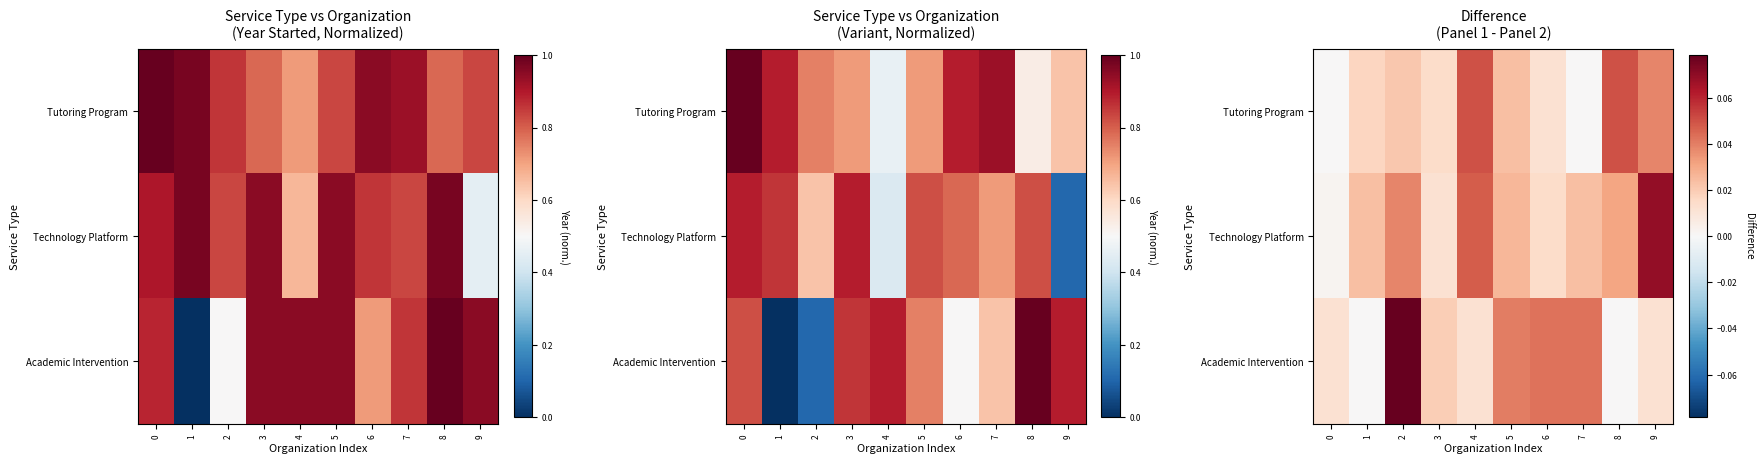

True or false: Academic Intervention has a value of 0.0 at 9.

False